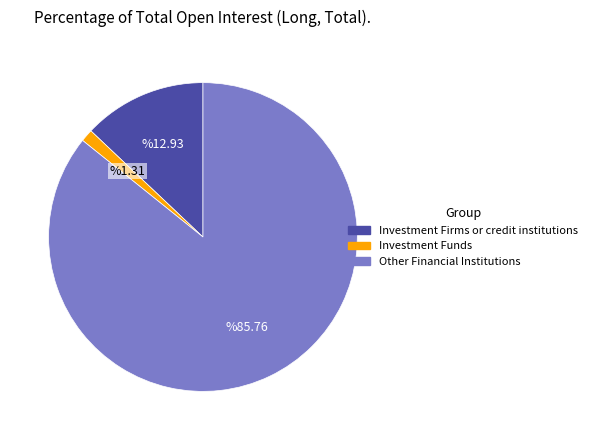

Is there any slice that represents more than half of the pie?

Yes